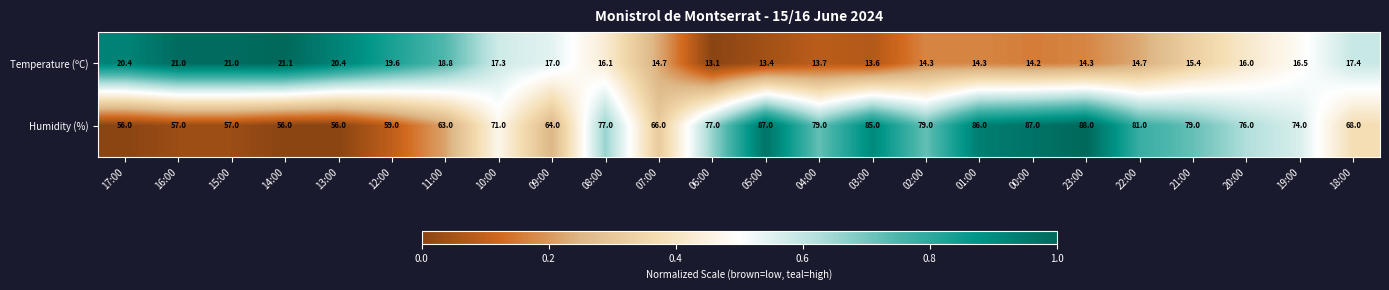

What is the sum of the Temperature (ºC) values at 02:00 and 12:00?

33.9